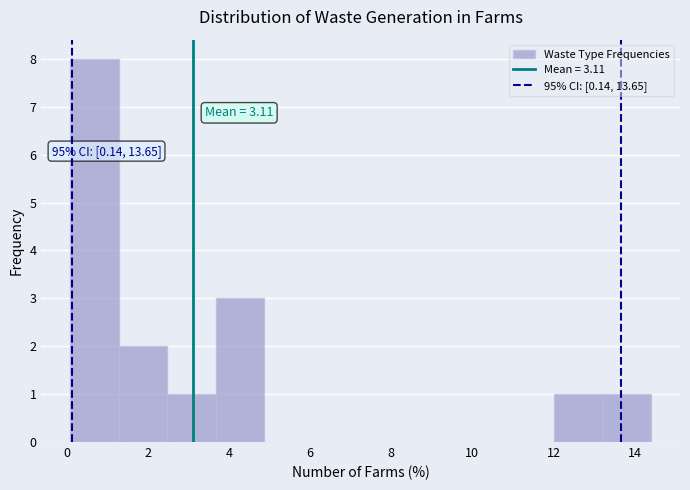

Over which range of the x-axis is the bar tallest?

0.2 to 1.2